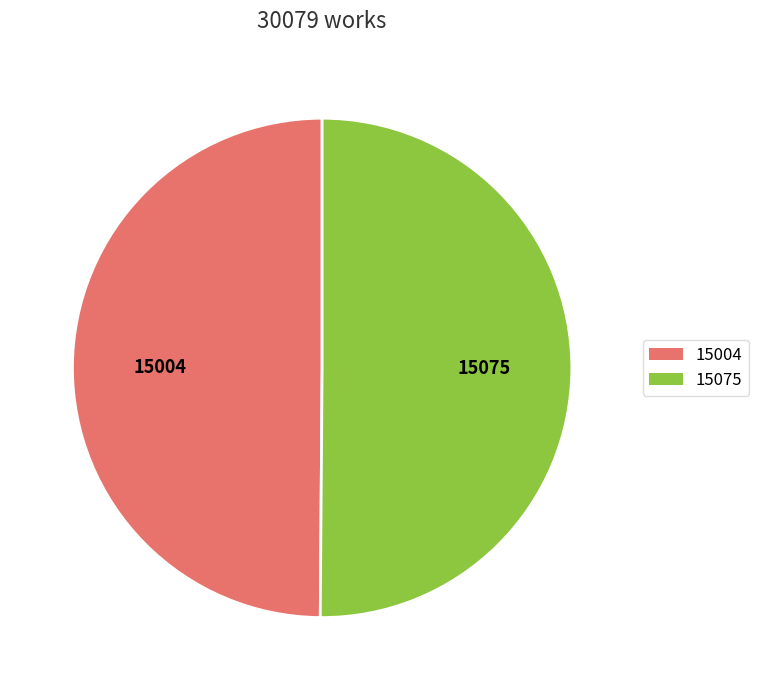

How many segments does this pie chart have?

2